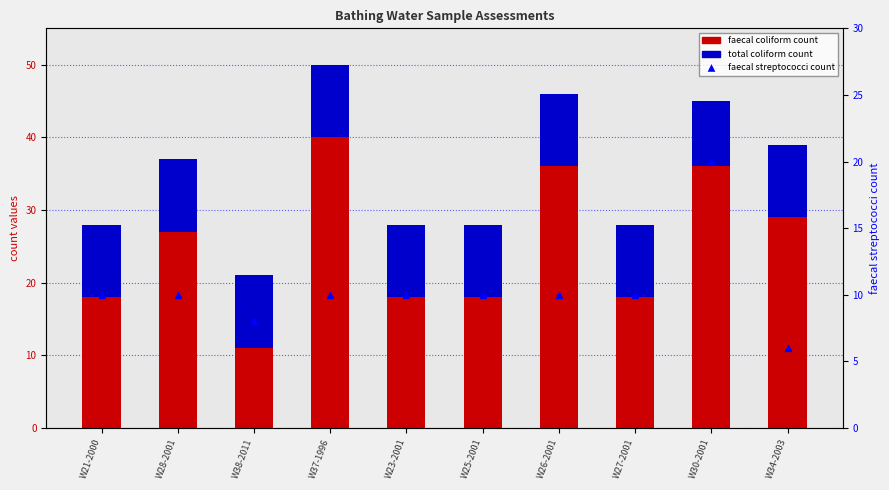

What is the average value of the total coliform count series?

10